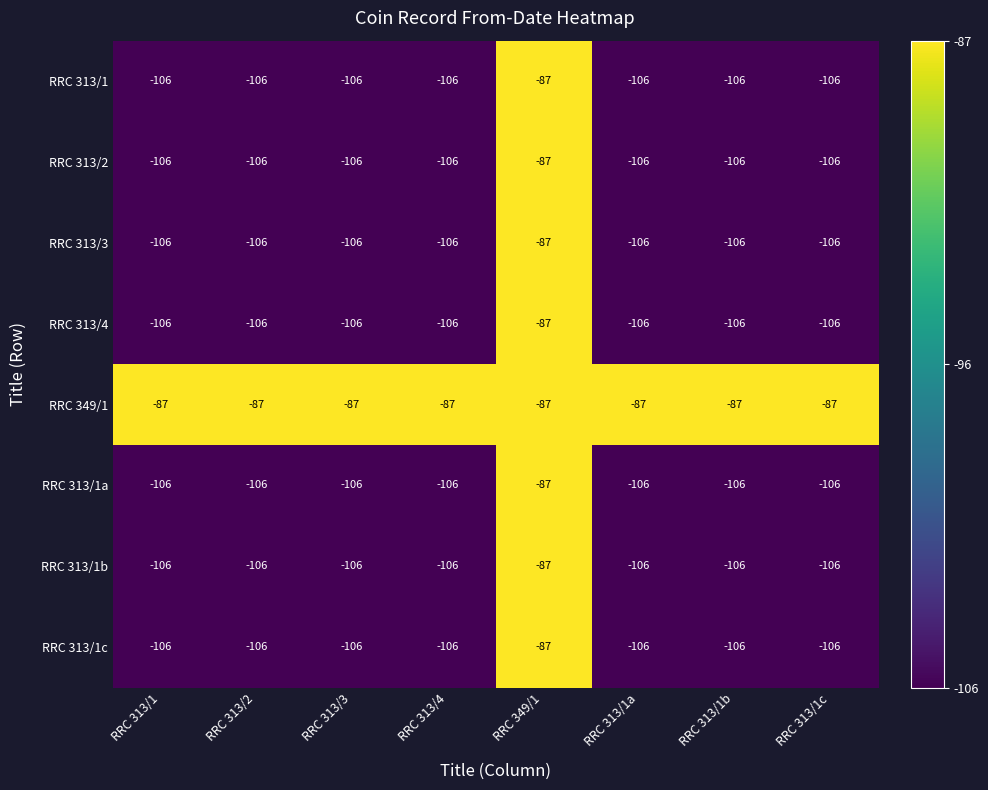

What is the total value across all series at RRC 313/1b?

-829